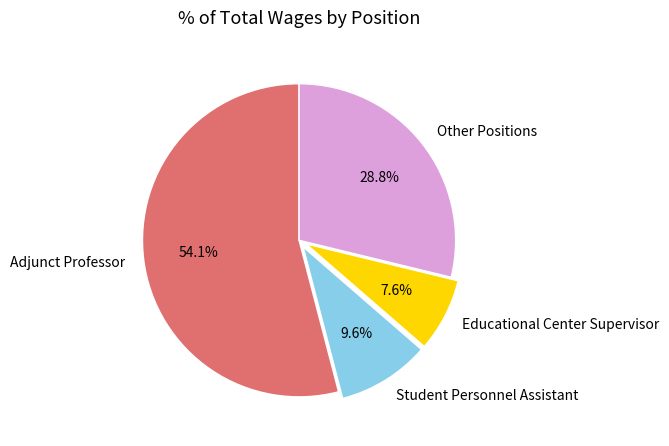

Is there a majority slice in this chart?

Yes